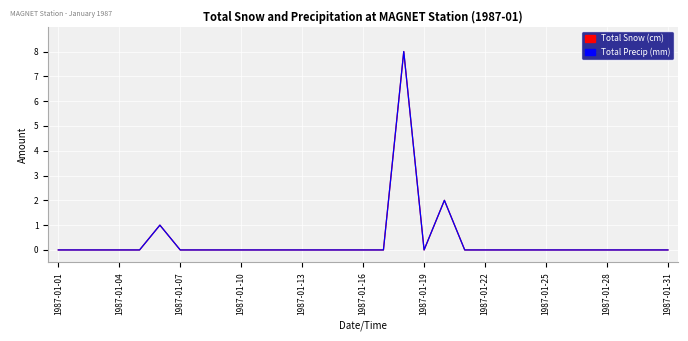

True or false: Total Precip (mm) has more than 2 interior local peaks.

True